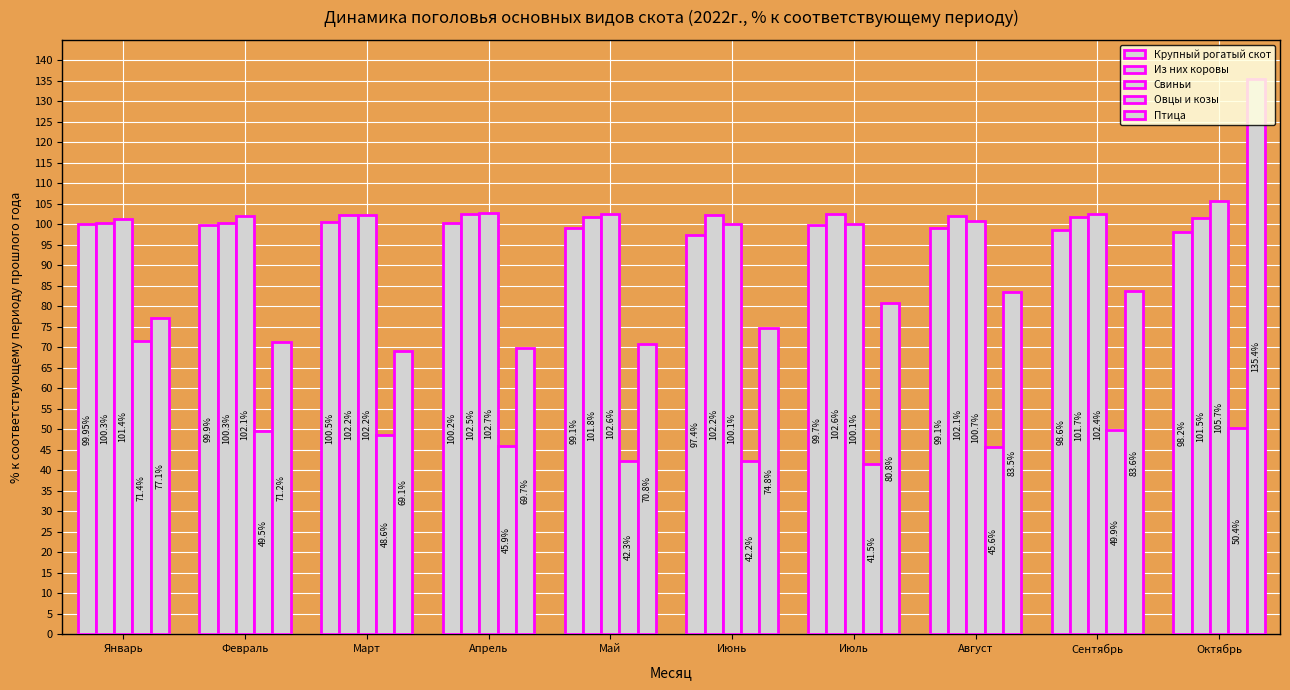

Reading right to left, list all the values displayed in this chart.

Крупный рогатый скот: Октябрь=98.2	Сентябрь=98.6	Август=99.1	Июль=99.7	Июнь=97.4	Май=99.1	Апрель=100.2	Март=100.5	Февраль=99.9	Январь=100.0
Из них коровы: Октябрь=101.5	Сентябрь=101.7	Август=102.1	Июль=102.6	Июнь=102.2	Май=101.8	Апрель=102.5	Март=102.2	Февраль=100.3	Январь=100.3
Свиньи: Октябрь=105.7	Сентябрь=102.4	Август=100.7	Июль=100.1	Июнь=100.1	Май=102.6	Апрель=102.7	Март=102.2	Февраль=102.1	Январь=101.4
Овцы и козы: Октябрь=50.4	Сентябрь=49.9	Август=45.6	Июль=41.5	Июнь=42.2	Май=42.3	Апрель=45.9	Март=48.6	Февраль=49.5	Январь=71.4
Птица: Октябрь=135.4	Сентябрь=83.6	Август=83.5	Июль=80.8	Июнь=74.8	Май=70.8	Апрель=69.7	Март=69.1	Февраль=71.2	Январь=77.1